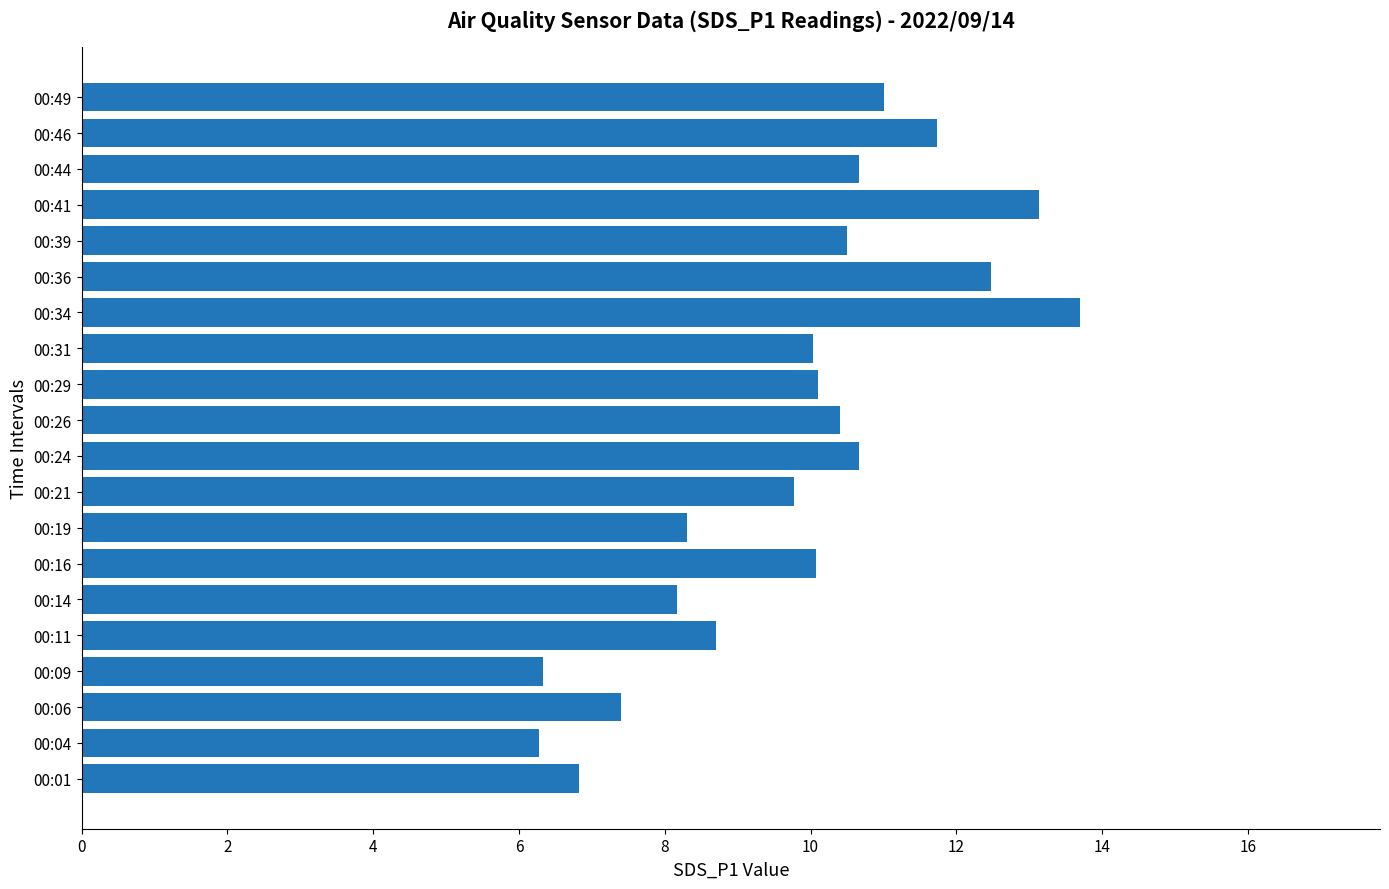

What is the sum of all values?

196.2